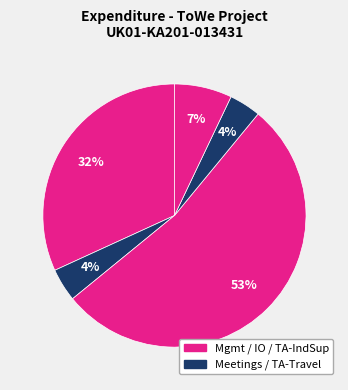

How many segments does this pie chart have?

5